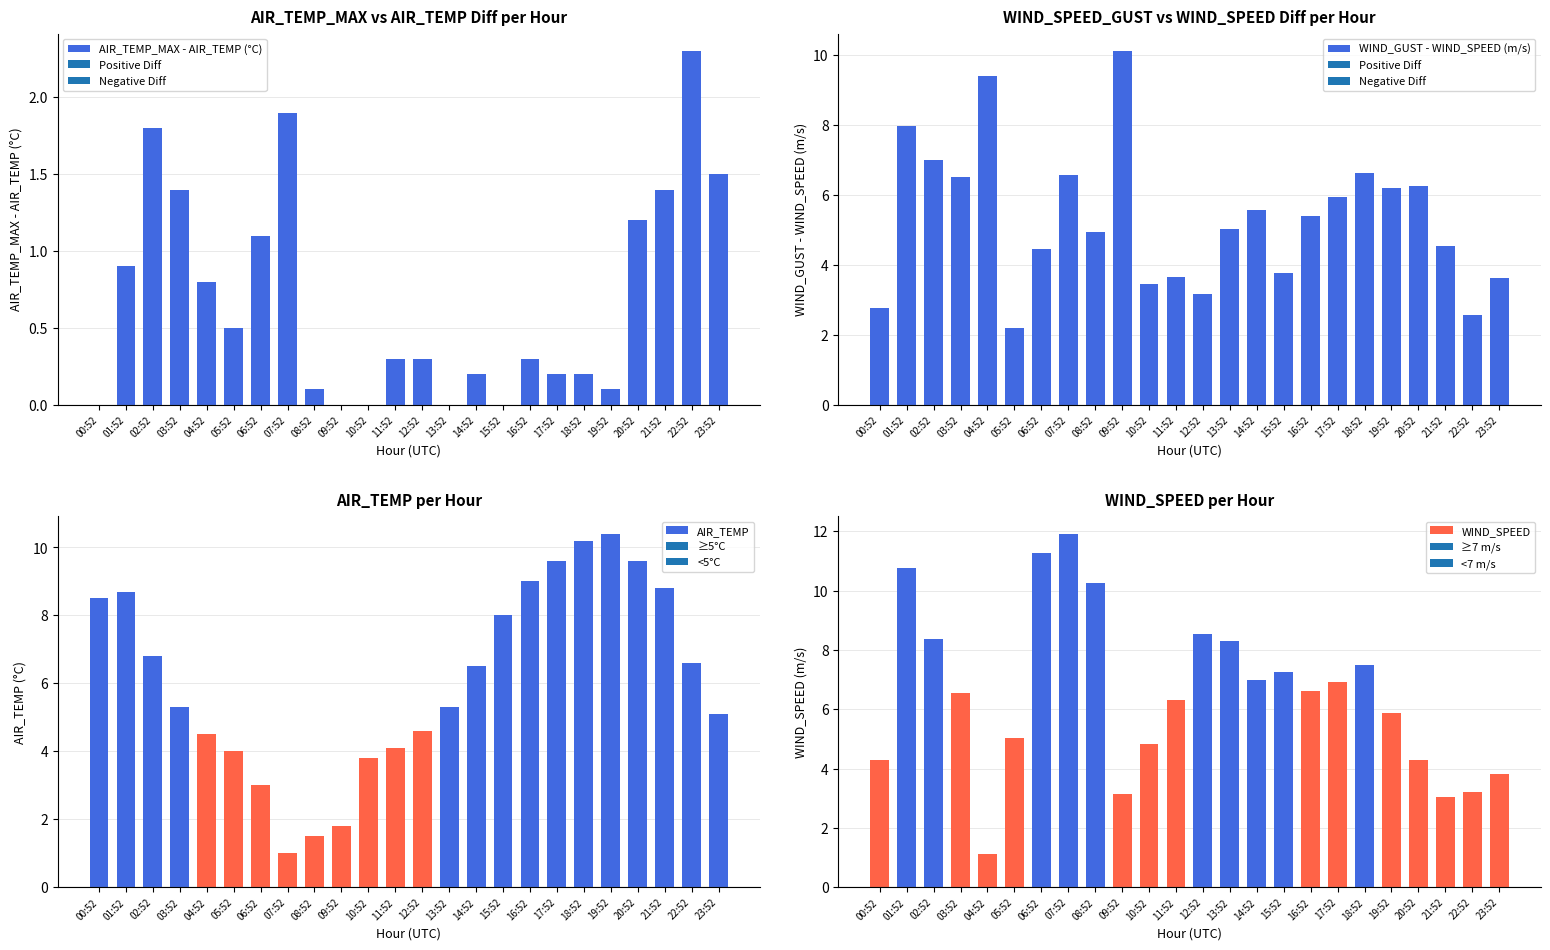

Reading left to right, extract all data points from this chart.

AIR_TEMP_MAX - AIR_TEMP (°C): 00:52=0.0	01:52=0.9	02:52=1.8	03:52=1.4	04:52=0.8	05:52=0.5	06:52=1.1	07:52=1.9	08:52=0.1	09:52=0.0	10:52=0.0	11:52=0.3	12:52=0.3	13:52=0.0	14:52=0.2	15:52=0.0	16:52=0.3	17:52=0.2	18:52=0.2	19:52=0.1	20:52=1.2	21:52=1.4	22:52=2.3	23:52=1.5
WIND_GUST - WIND_SPEED (m/s): 00:52=2.8	01:52=8.0	02:52=7.0	03:52=6.5	04:52=9.4	05:52=2.2	06:52=4.4	07:52=6.6	08:52=4.9	09:52=10.1	10:52=3.4	11:52=3.6	12:52=3.2	13:52=5.0	14:52=5.6	15:52=3.8	16:52=5.4	17:52=5.9	18:52=6.6	19:52=6.2	20:52=6.2	21:52=4.5	22:52=2.6	23:52=3.6
AIR_TEMP: 00:52=8.5	01:52=8.7	02:52=6.8	03:52=5.3	04:52=4.5	05:52=4.0	06:52=3.0	07:52=1.0	08:52=1.5	09:52=1.8	10:52=3.8	11:52=4.1	12:52=4.6	13:52=5.3	14:52=6.5	15:52=8.0	16:52=9.0	17:52=9.6	18:52=10.2	19:52=10.4	20:52=9.6	21:52=8.8	22:52=6.6	23:52=5.1
WIND_SPEED: 00:52=4.3	01:52=10.8	02:52=8.4	03:52=6.6	04:52=1.1	05:52=5.0	06:52=11.3	07:52=11.9	08:52=10.2	09:52=3.1	10:52=4.8	11:52=6.3	12:52=8.6	13:52=8.3	14:52=7.0	15:52=7.2	16:52=6.6	17:52=6.9	18:52=7.5	19:52=5.9	20:52=4.3	21:52=3.1	22:52=3.2	23:52=3.8